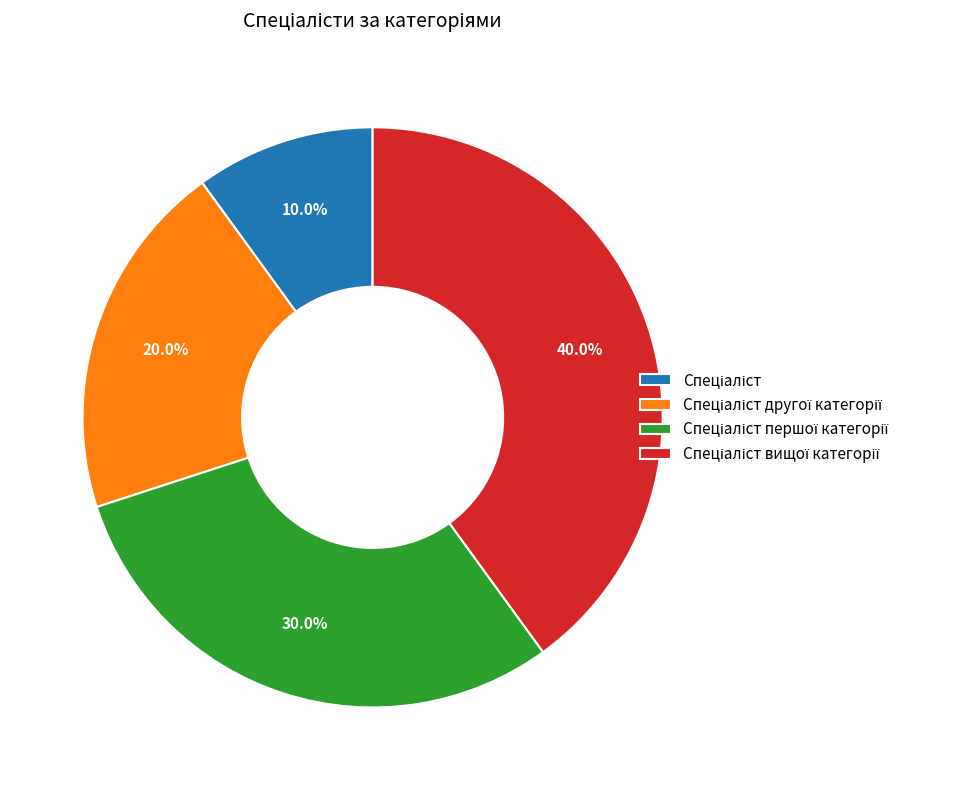

Is there any slice that represents more than half of the pie?

No